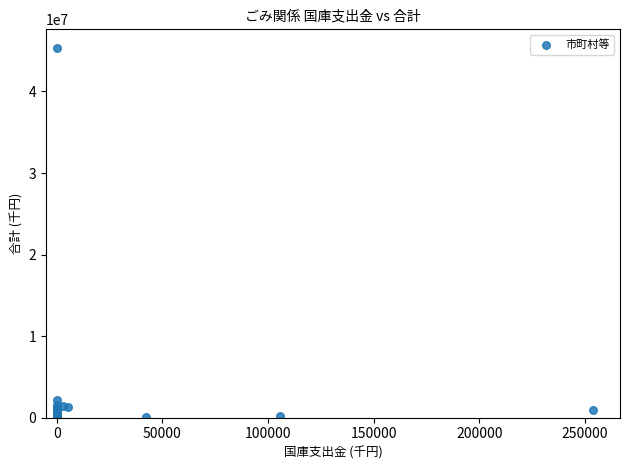

What Y value in the scatter plot is closest to 22687664?

2094369